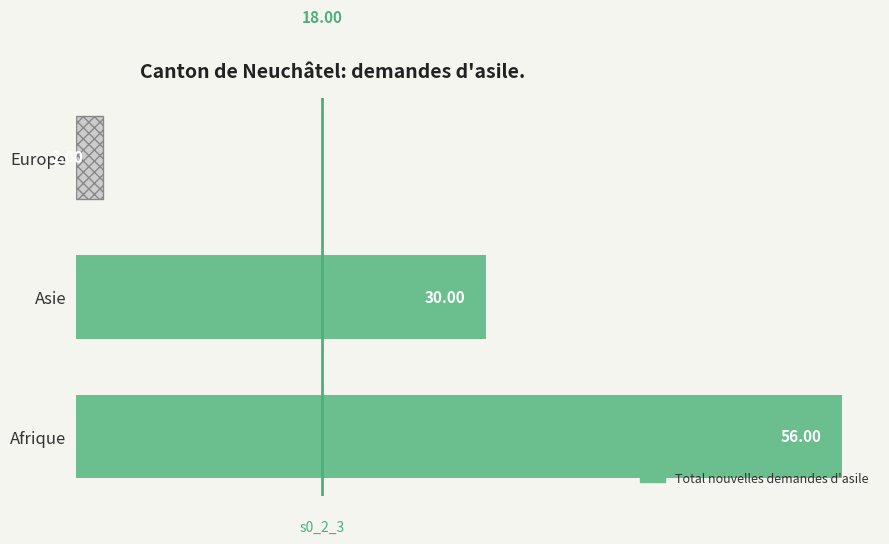

Where is the data nearest to the value 29?

Asie